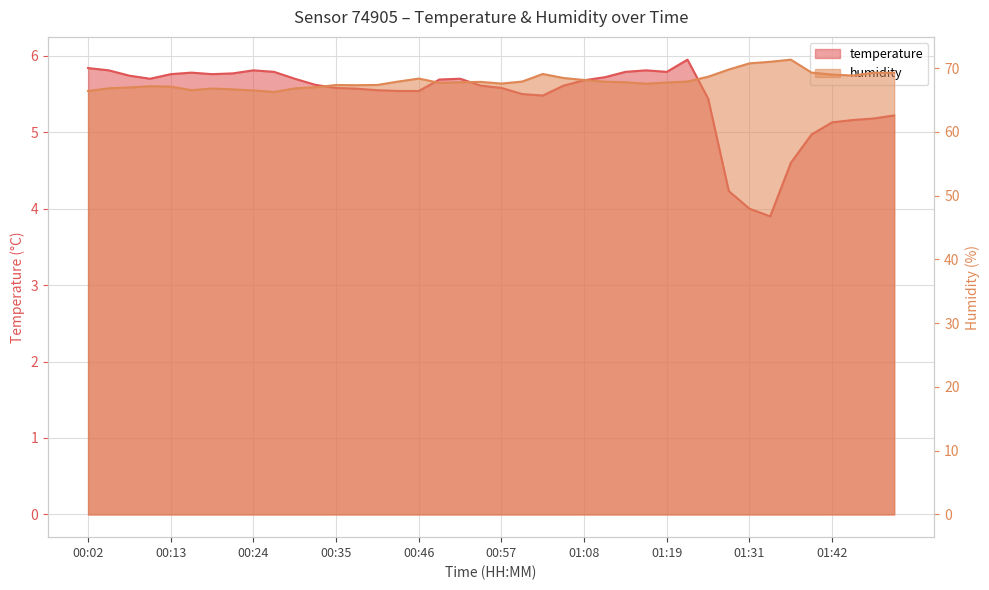

True or false: temperature has more than 2 points higher than both neighbors.

True